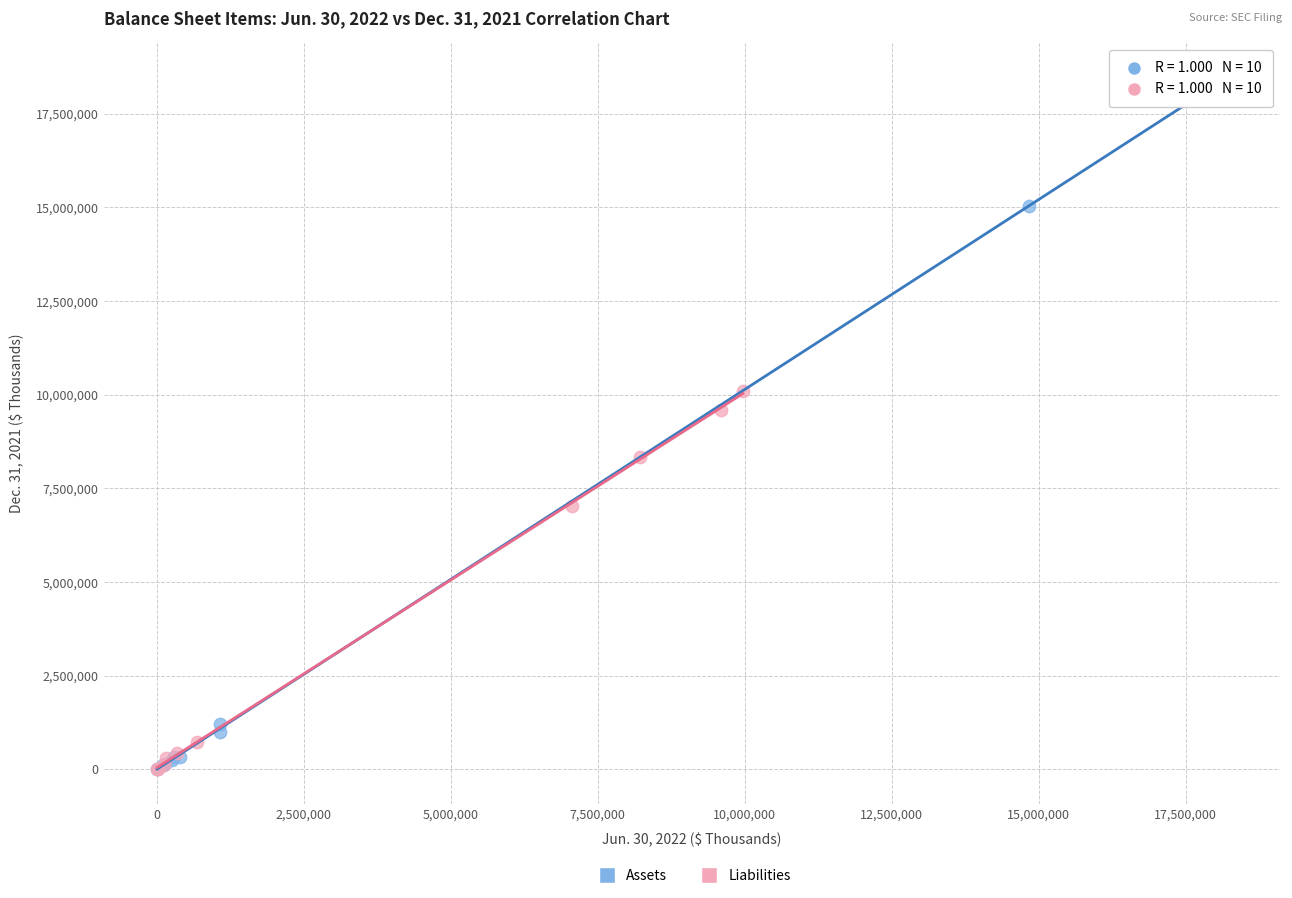

Which series contains the highest Y value?

Assets